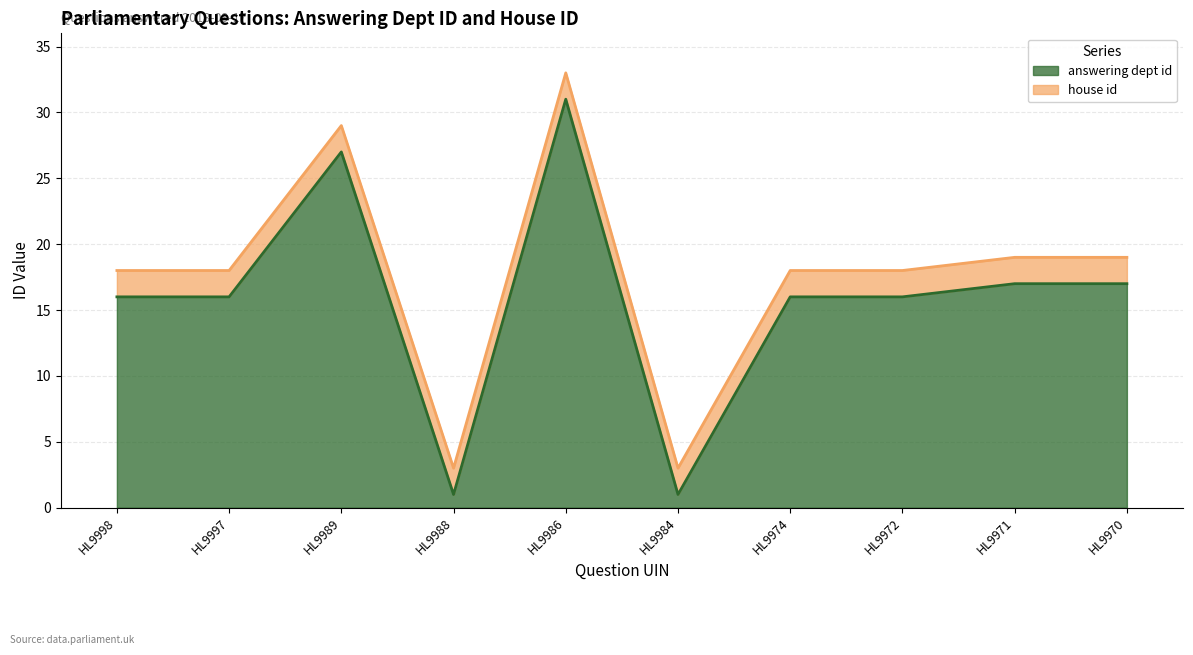

What is the approximate value of answering dept id at HL9989?

27